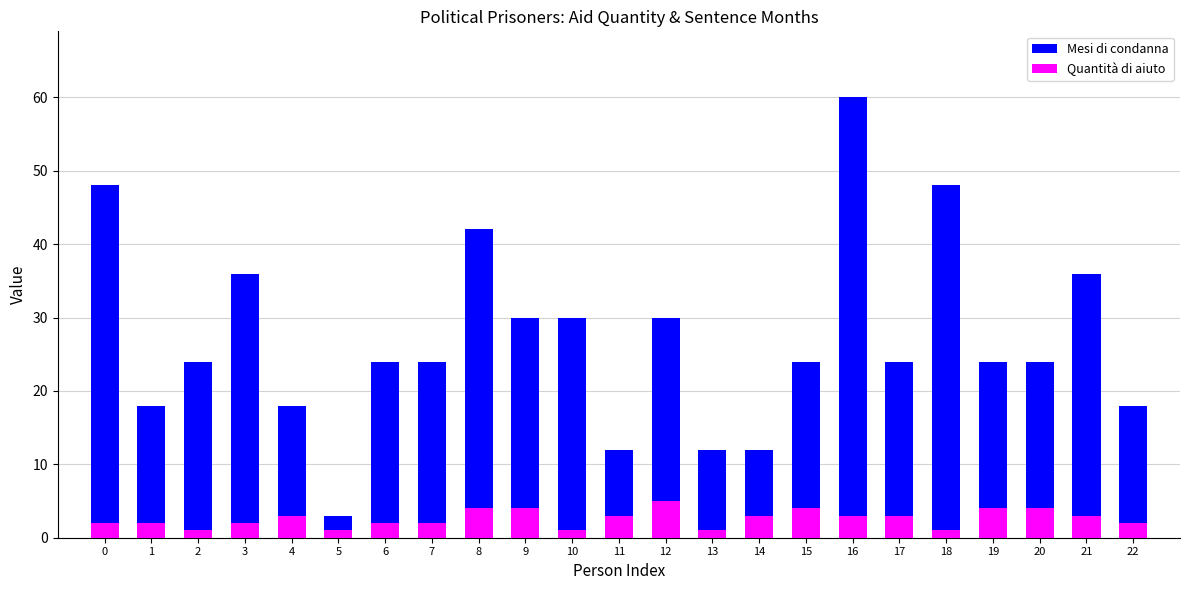

What is the minimum value for Mesi di condanna?

3